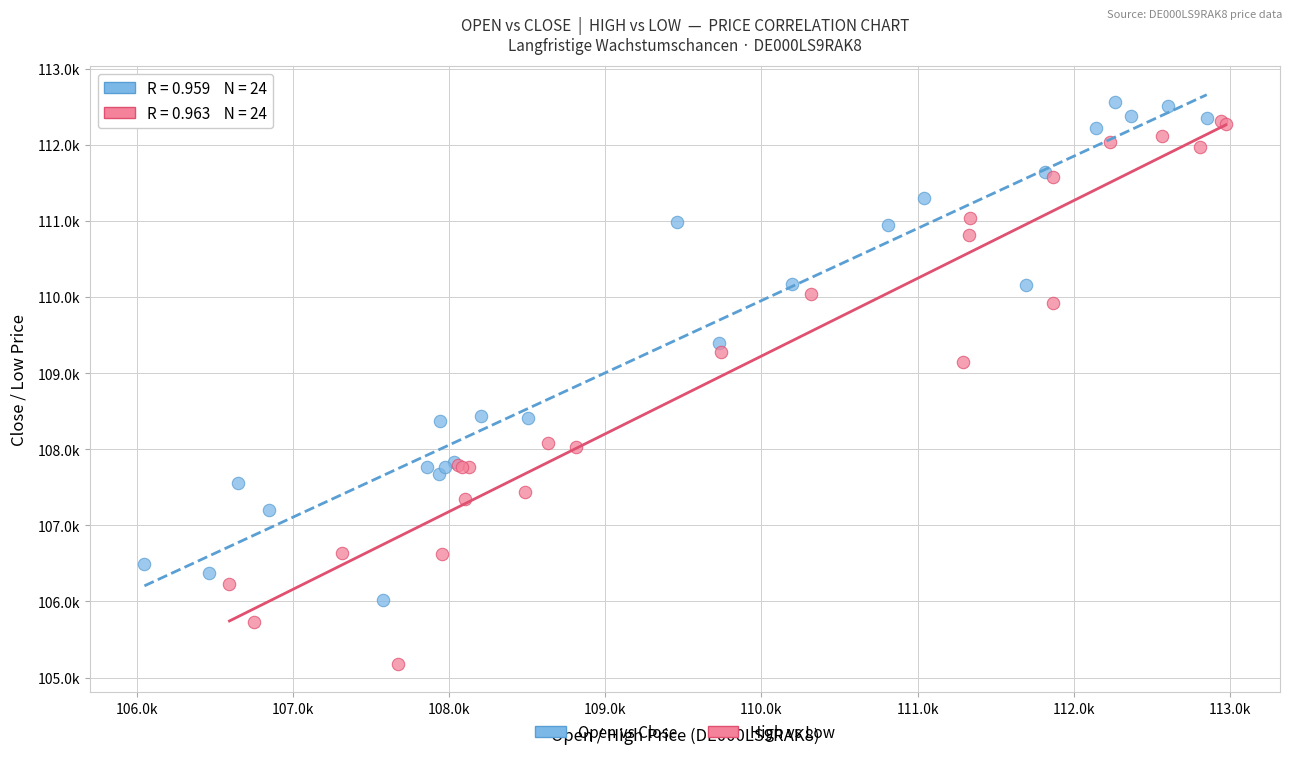

Which series has the largest Y range (max minus min)?

High vs Low